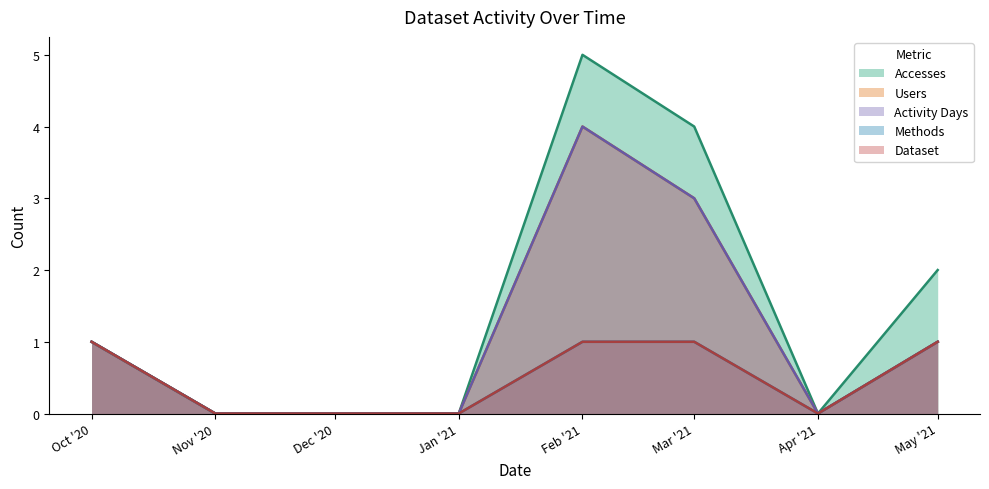

Does the chart display data point markers on the line(s)?

No